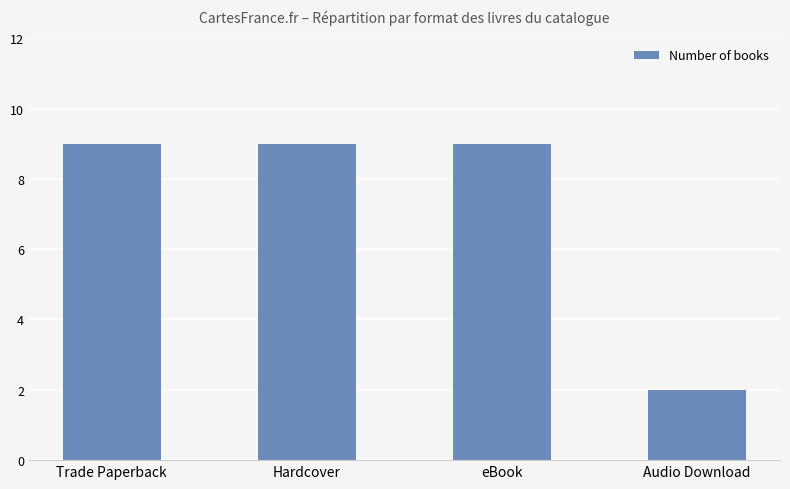

What is the sum of all values?

29